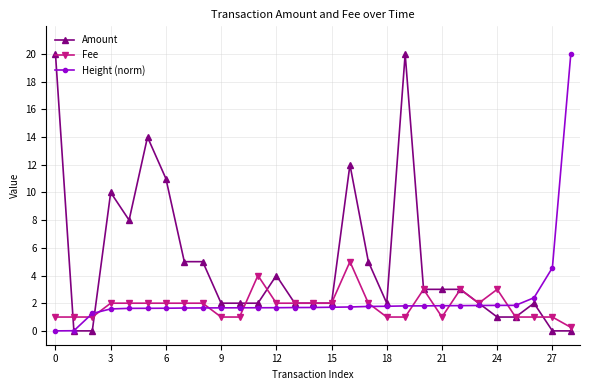

Count the number of data series in this chart.

3